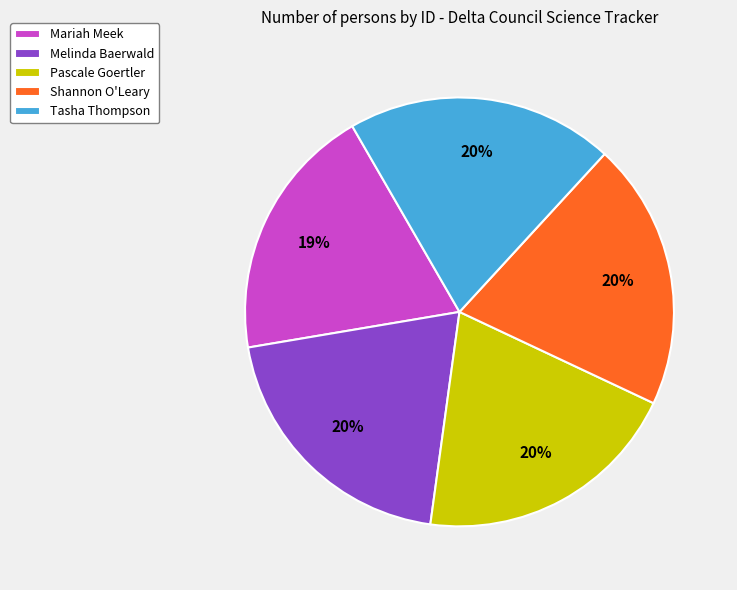

Is the sum of Melinda Baerwald and Pascale Goertler greater than half?

No